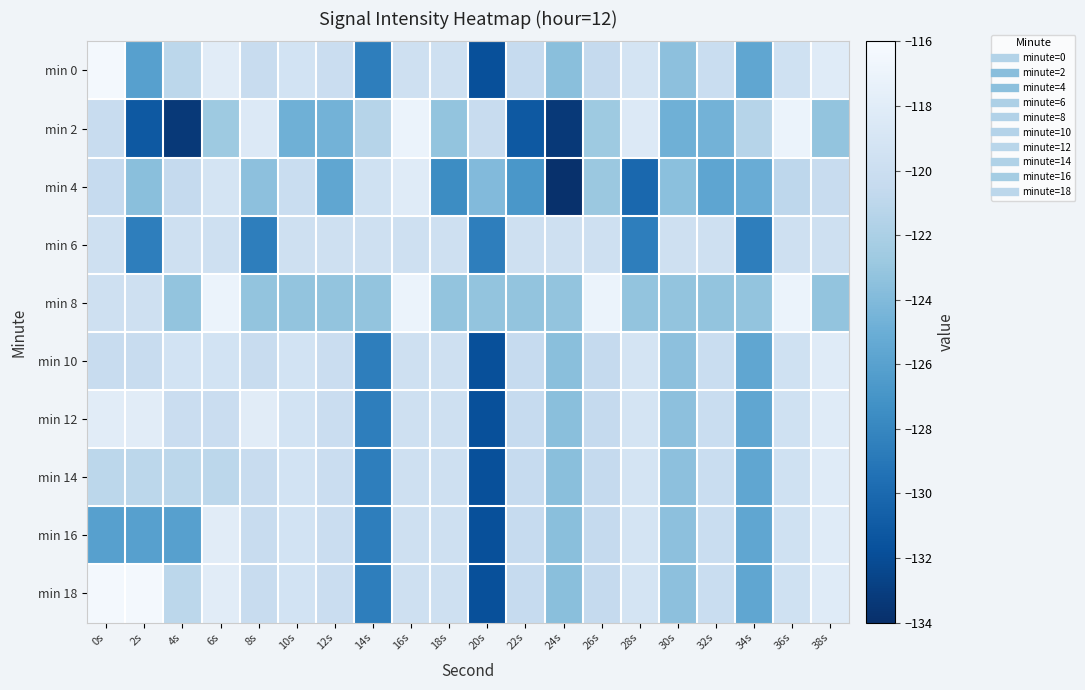

Reading right to left, transcribe all the data shown in this chart.

min 0: 38s=-118.1	36s=-119.6	34s=-125.6	32s=-120.2	30s=-123.5	28s=-119.2	26s=-120.5	24s=-123.6	22s=-120.5	20s=-131.8	18s=-119.7	16s=-119.8	14s=-128.6	12s=-120.1	10s=-119.4	8s=-120.3	6s=-118.0	4s=-121.0	2s=-126.1	0s=-116.3
min 2: 38s=-123.2	36s=-117.1	34s=-121.4	32s=-124.6	30s=-124.8	28s=-118.4	26s=-122.7	24s=-133.3	22s=-131.1	20s=-120.4	18s=-123.2	16s=-117.1	14s=-121.4	12s=-124.6	10s=-124.8	8s=-118.4	6s=-122.7	4s=-133.3	2s=-131.1	0s=-120.4
min 4: 38s=-120.4	36s=-120.9	34s=-125.1	32s=-125.7	30s=-123.6	28s=-130.1	26s=-122.8	24s=-133.9	22s=-126.8	20s=-124.0	18s=-127.6	16s=-118.1	14s=-119.6	12s=-125.6	10s=-120.2	8s=-123.5	6s=-119.2	4s=-120.5	2s=-123.6	0s=-120.5
min 6: 38s=-119.8	36s=-119.8	34s=-128.6	32s=-119.8	30s=-119.8	28s=-128.6	26s=-119.8	24s=-119.8	22s=-119.8	20s=-128.6	18s=-119.8	16s=-119.8	14s=-119.8	12s=-119.8	10s=-119.8	8s=-128.6	6s=-119.8	4s=-119.8	2s=-128.6	0s=-119.8
min 8: 38s=-123.2	36s=-117.1	34s=-123.2	32s=-123.2	30s=-123.2	28s=-123.2	26s=-117.1	24s=-123.2	22s=-123.2	20s=-123.2	18s=-123.2	16s=-117.1	14s=-123.2	12s=-123.2	10s=-123.2	8s=-123.2	6s=-117.1	4s=-123.2	2s=-119.7	0s=-119.7
min 10: 38s=-118.1	36s=-119.6	34s=-125.6	32s=-120.2	30s=-123.5	28s=-119.2	26s=-120.5	24s=-123.6	22s=-120.5	20s=-131.8	18s=-119.7	16s=-119.8	14s=-128.6	12s=-120.1	10s=-119.4	8s=-120.3	6s=-119.4	4s=-119.4	2s=-120.3	0s=-120.3
min 12: 38s=-118.1	36s=-119.6	34s=-125.6	32s=-120.2	30s=-123.5	28s=-119.2	26s=-120.5	24s=-123.6	22s=-120.5	20s=-131.8	18s=-119.7	16s=-119.8	14s=-128.6	12s=-120.1	10s=-119.4	8s=-118.0	6s=-120.1	4s=-120.1	2s=-118.0	0s=-118.0
min 14: 38s=-118.1	36s=-119.6	34s=-125.6	32s=-120.2	30s=-123.5	28s=-119.2	26s=-120.5	24s=-123.6	22s=-120.5	20s=-131.8	18s=-119.7	16s=-119.8	14s=-128.6	12s=-120.1	10s=-119.4	8s=-120.3	6s=-121.0	4s=-121.0	2s=-121.0	0s=-121.0
min 16: 38s=-118.1	36s=-119.6	34s=-125.6	32s=-120.2	30s=-123.5	28s=-119.2	26s=-120.5	24s=-123.6	22s=-120.5	20s=-131.8	18s=-119.7	16s=-119.8	14s=-128.6	12s=-120.1	10s=-119.4	8s=-120.3	6s=-118.0	4s=-126.1	2s=-126.1	0s=-126.1
min 18: 38s=-118.1	36s=-119.6	34s=-125.6	32s=-120.2	30s=-123.5	28s=-119.2	26s=-120.5	24s=-123.6	22s=-120.5	20s=-131.8	18s=-119.7	16s=-119.8	14s=-128.6	12s=-120.1	10s=-119.4	8s=-120.3	6s=-118.0	4s=-121.0	2s=-116.3	0s=-116.3